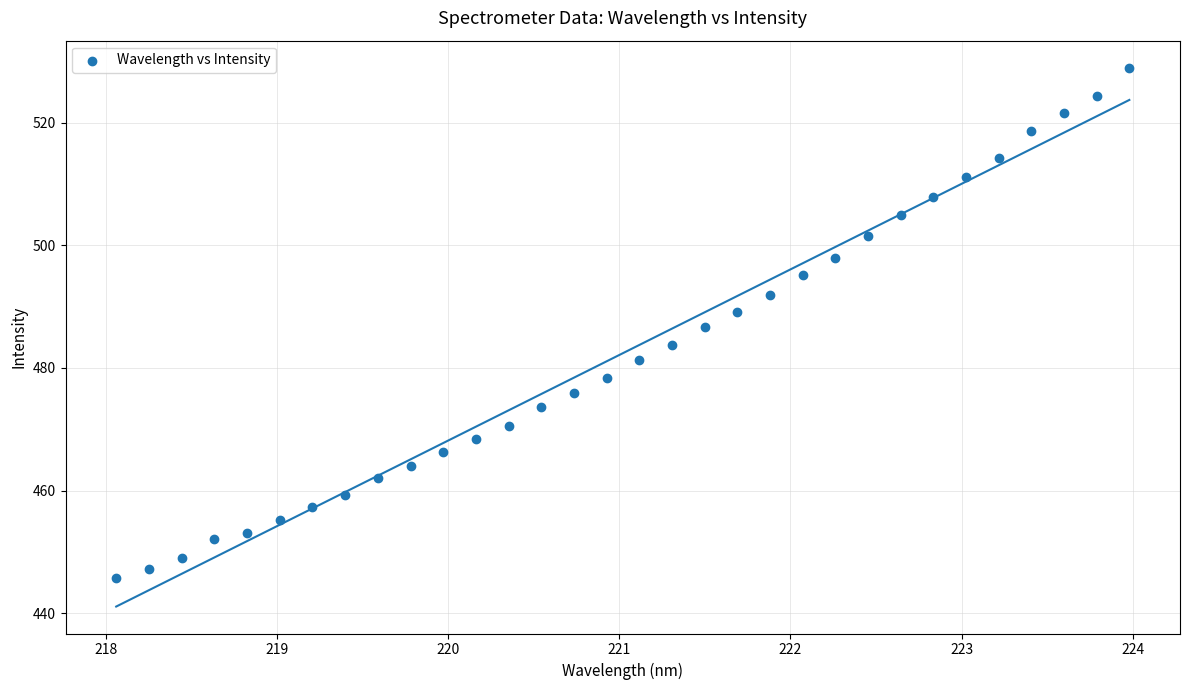

What is the range of X values (max minus min)?

5.9